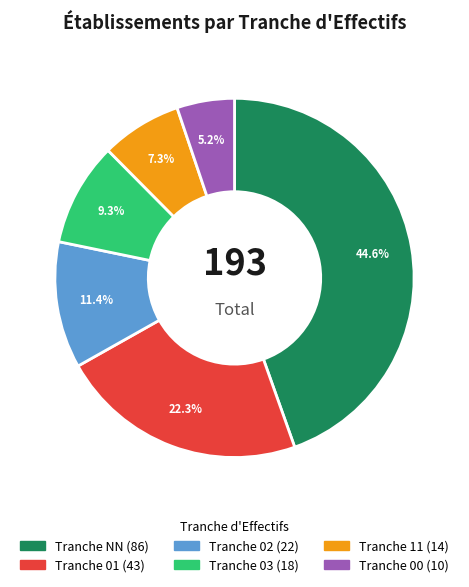

Is there any slice that represents more than half of the pie?

No